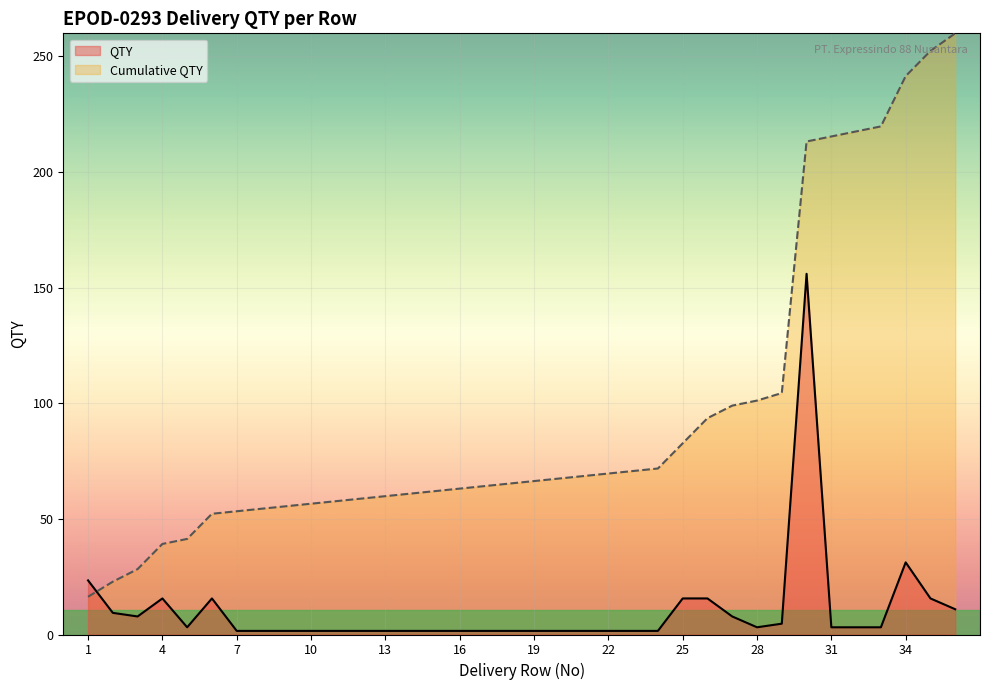

Rank the series by their average value, from highest to lowest.

Cumulative QTY, QTY